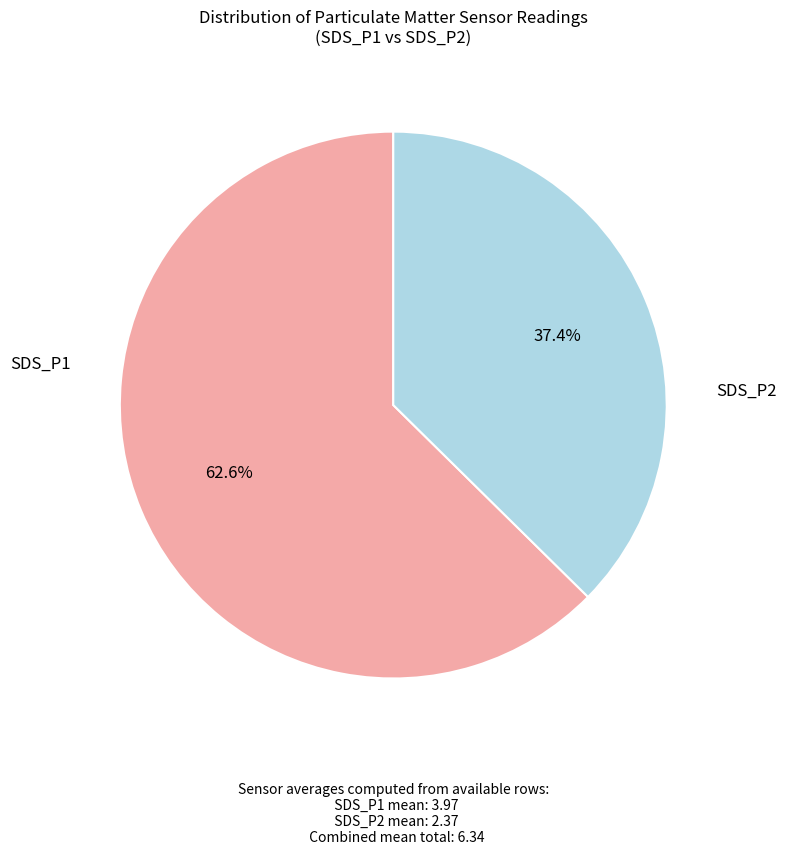

How many segments does this pie chart have?

2